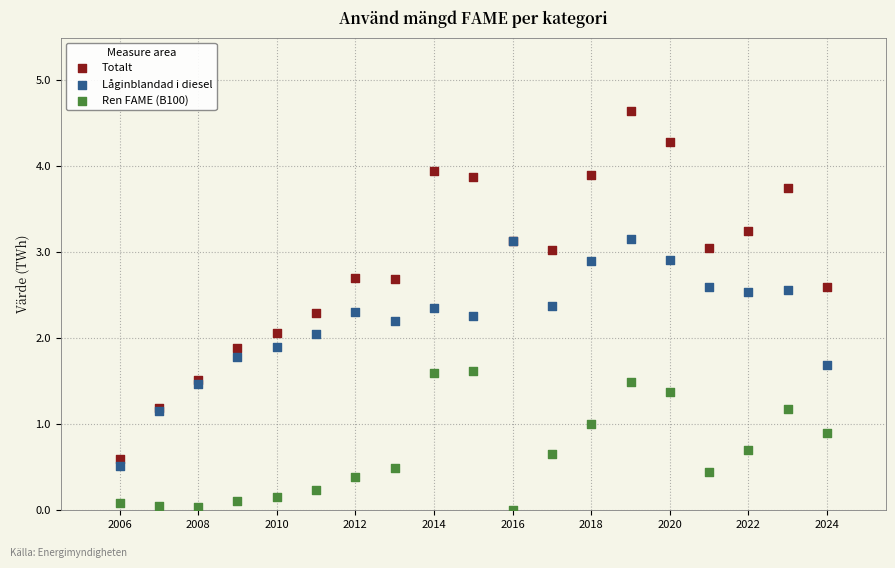

Which series reaches the minimum Y coordinate?

Ren FAME (B100)